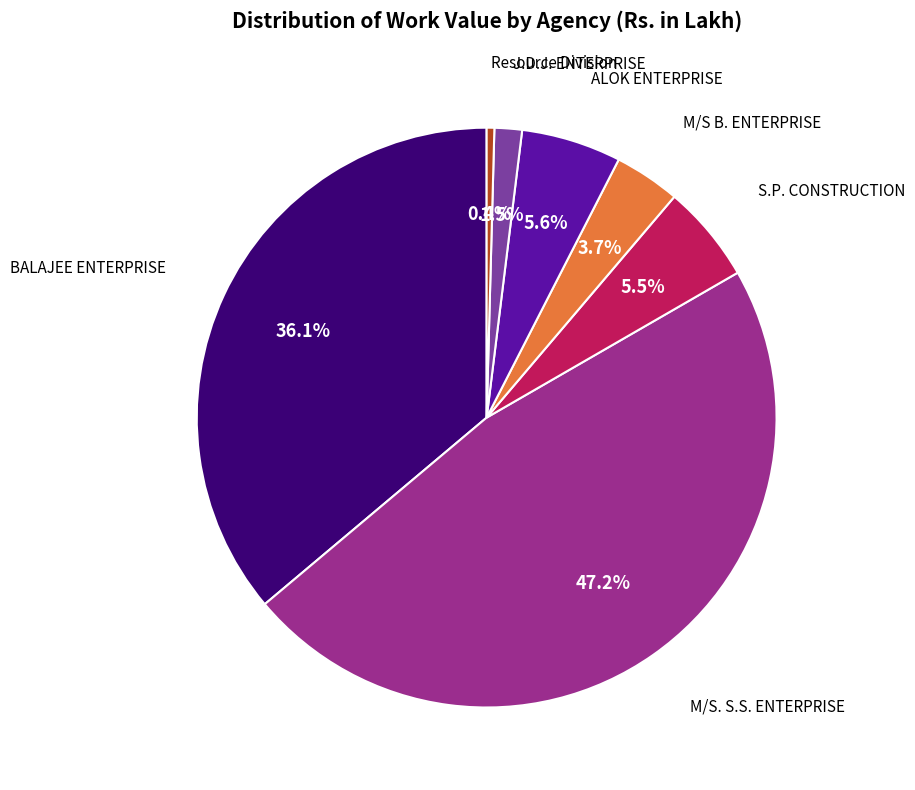

Is there a majority slice in this chart?

No